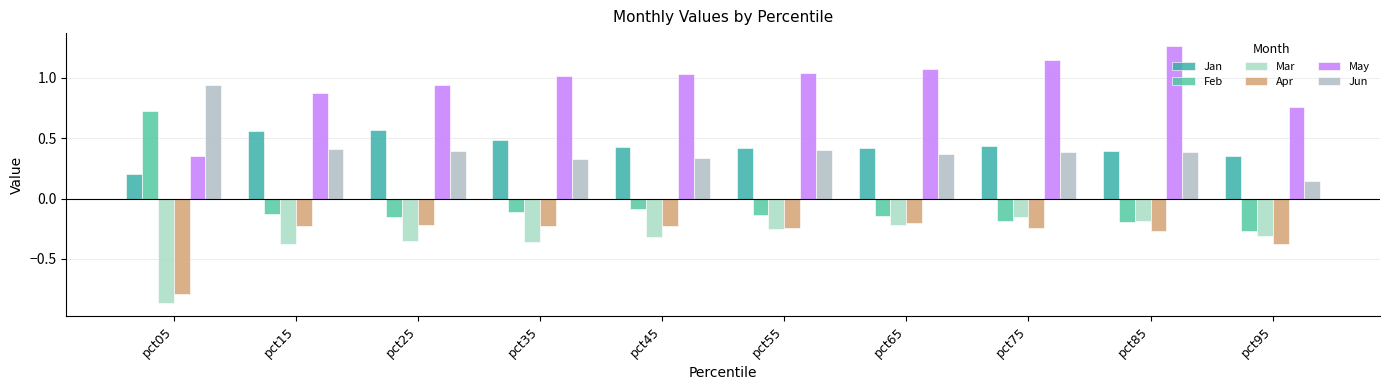

How many groups of bars are there?

10